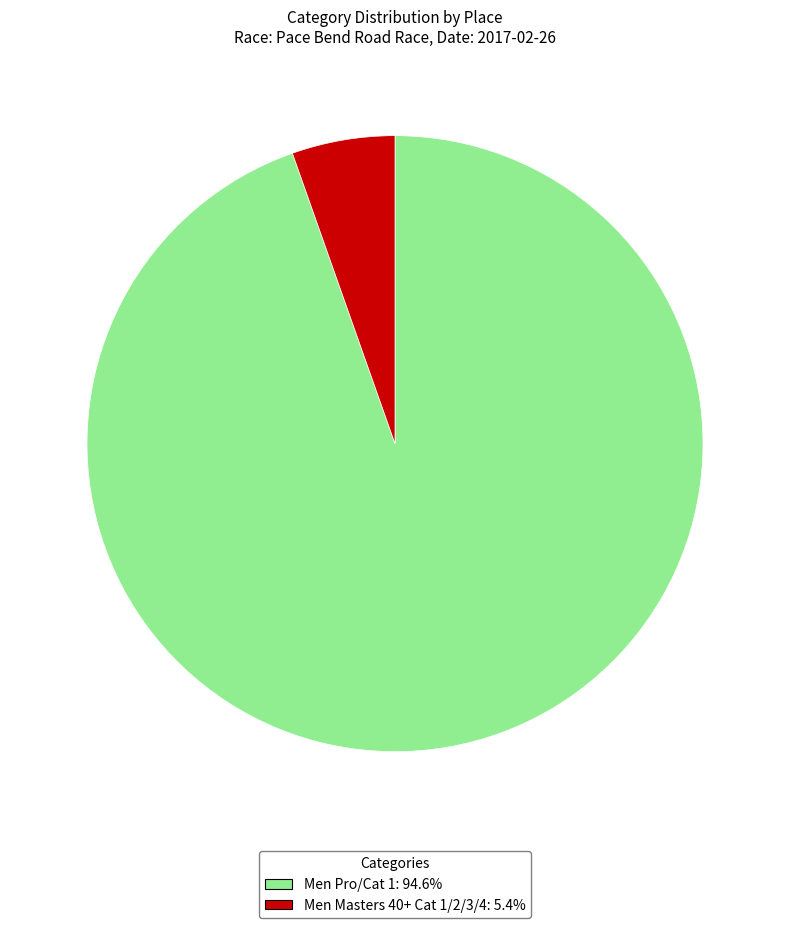

Between Men Masters 40+ Cat 1/2/3/4 and Men Pro/Cat 1, which is larger?

Men Pro/Cat 1